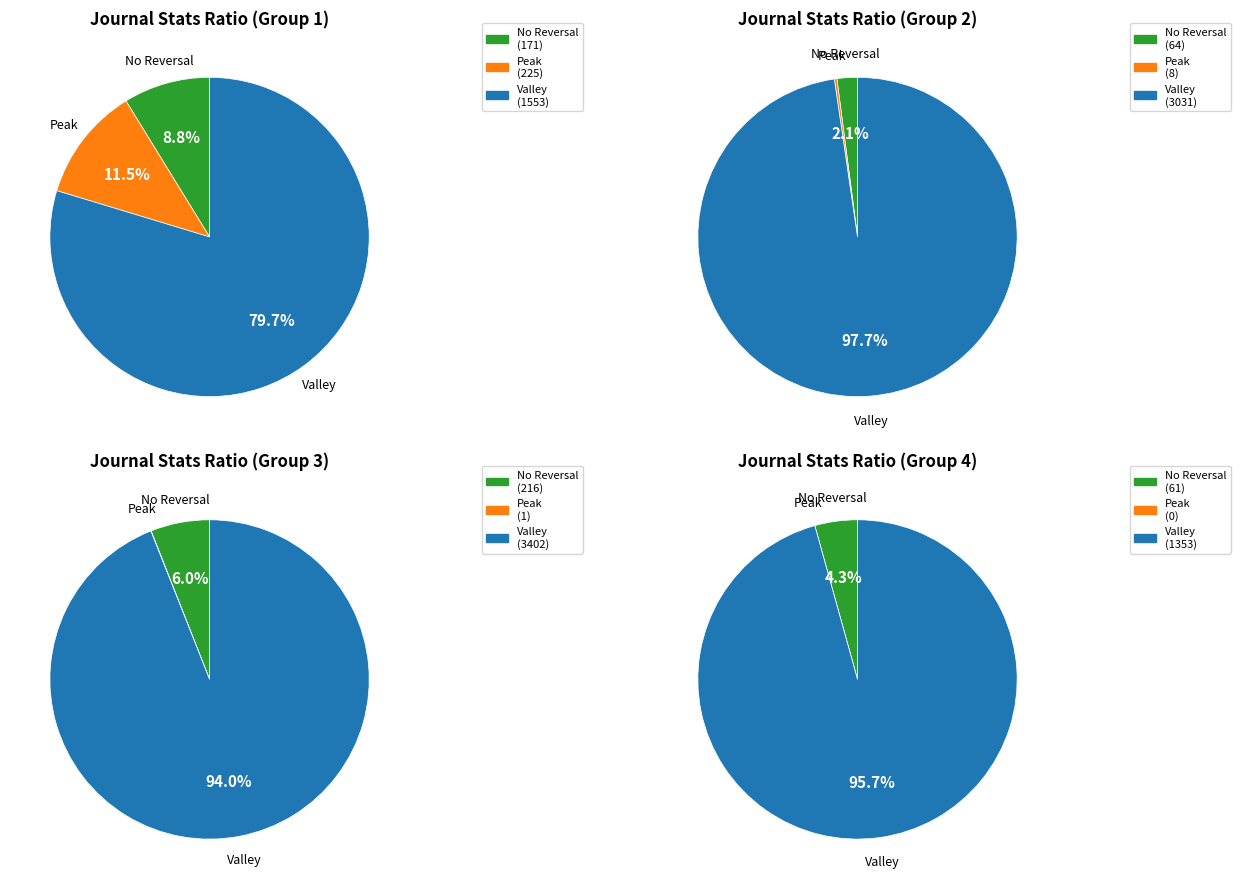

To the nearest percent, what is the combined percentage of 10 and 8?

18%